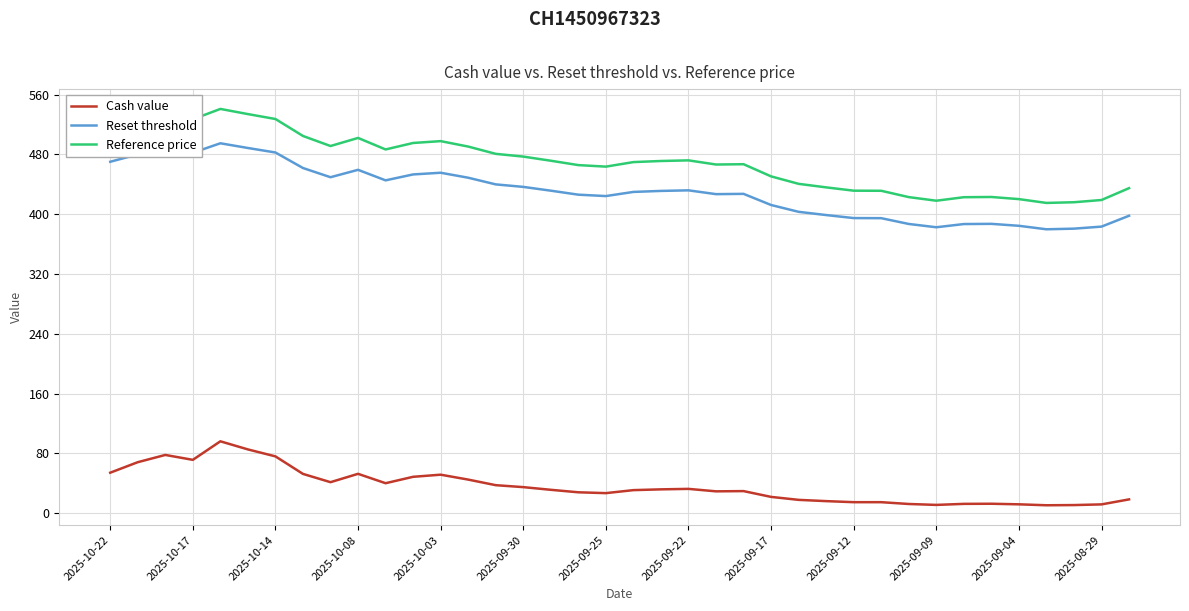

What is the highest value of the Reference price series?

541.0